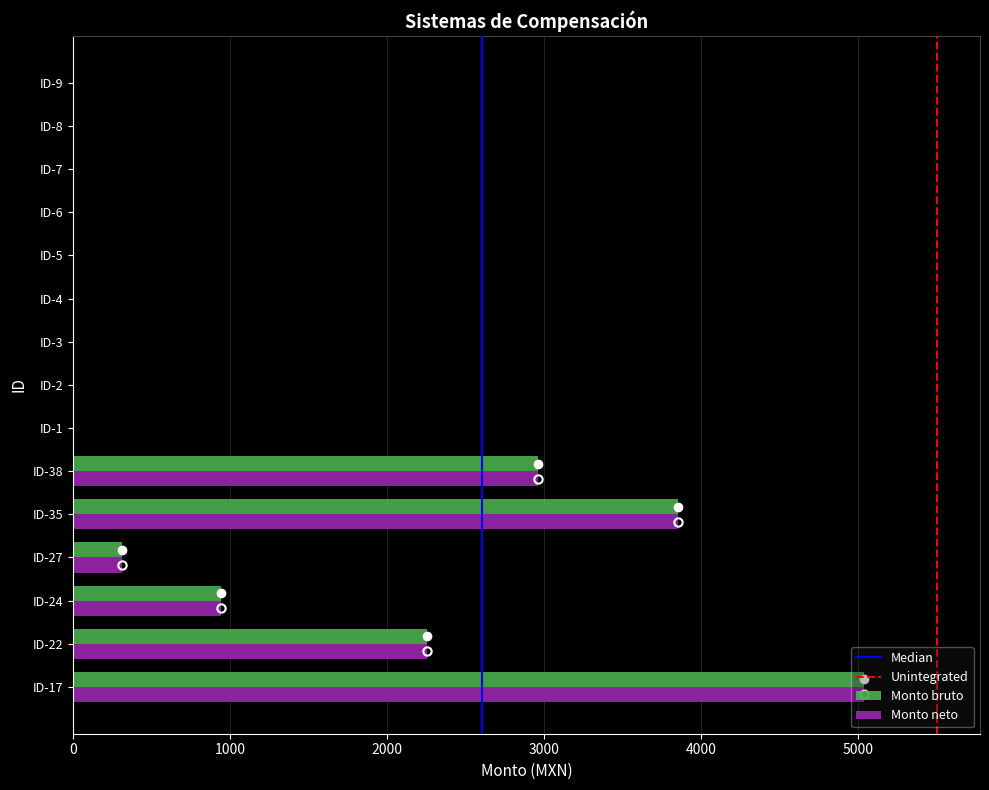

At which category is the sum across all series the highest?

ID-17